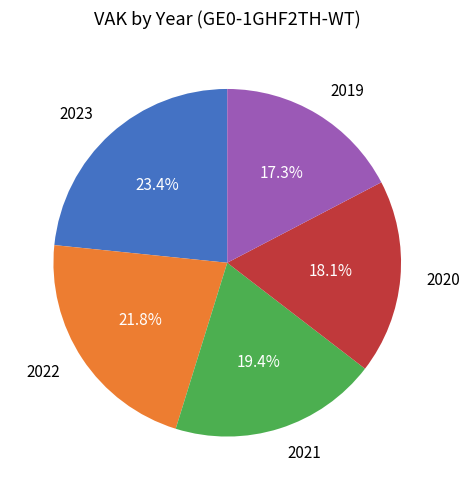

Which slice is the smallest?

2019